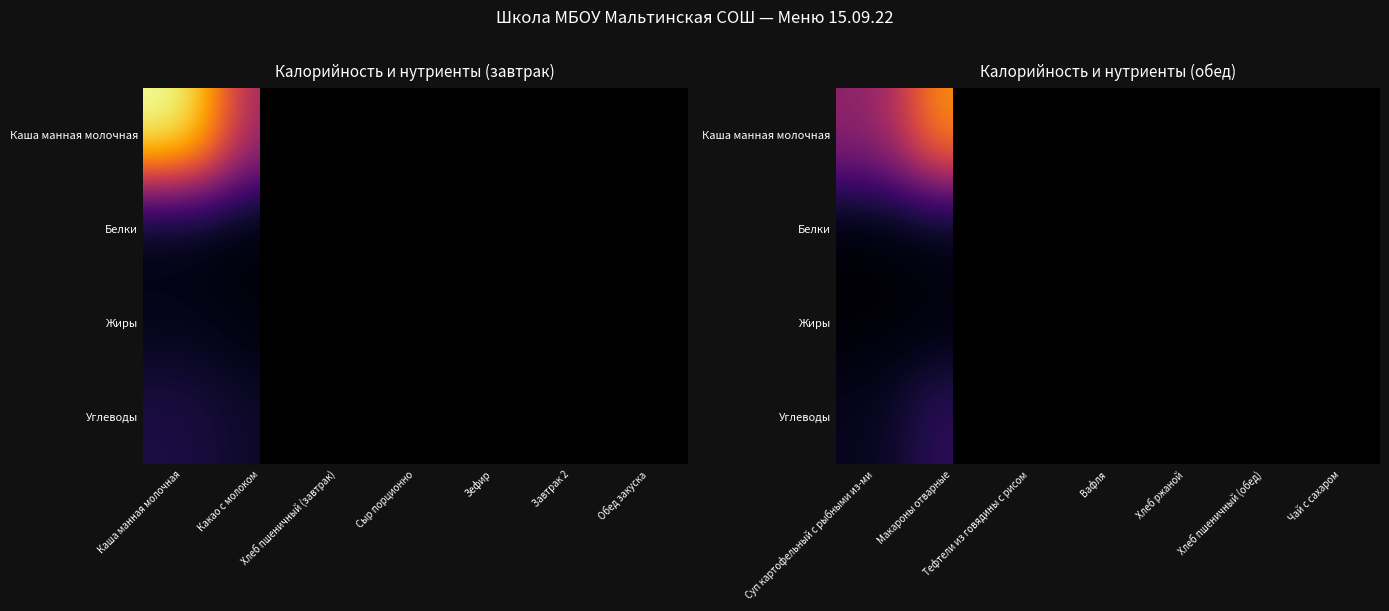

Rank the series at Чай с сахаром from lowest to highest value.

Каша манная молочная, Белки, Жиры, Углеводы